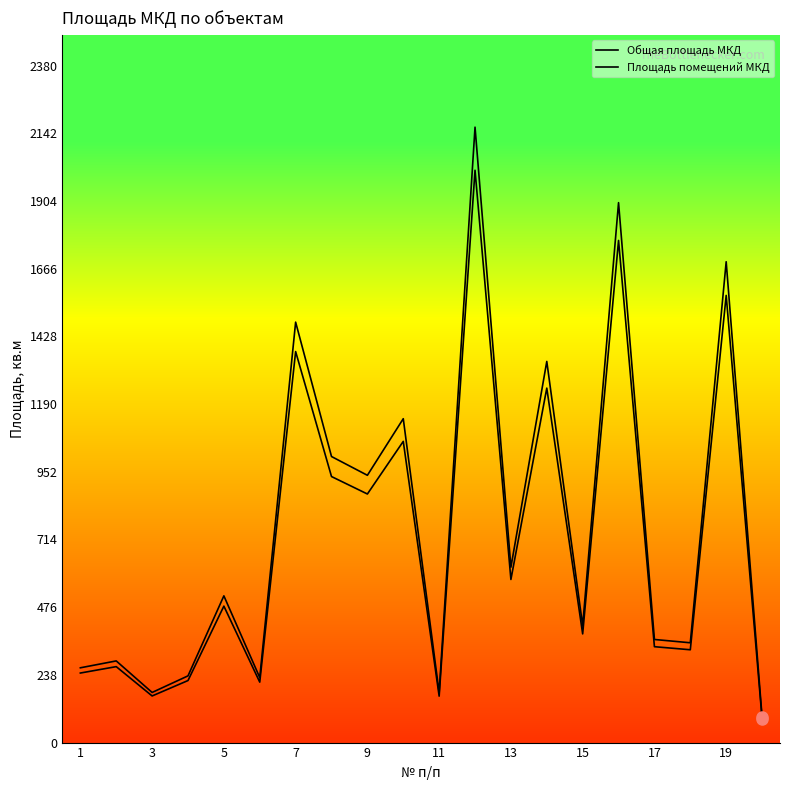

Is this an area chart (filled region under the line)?

No